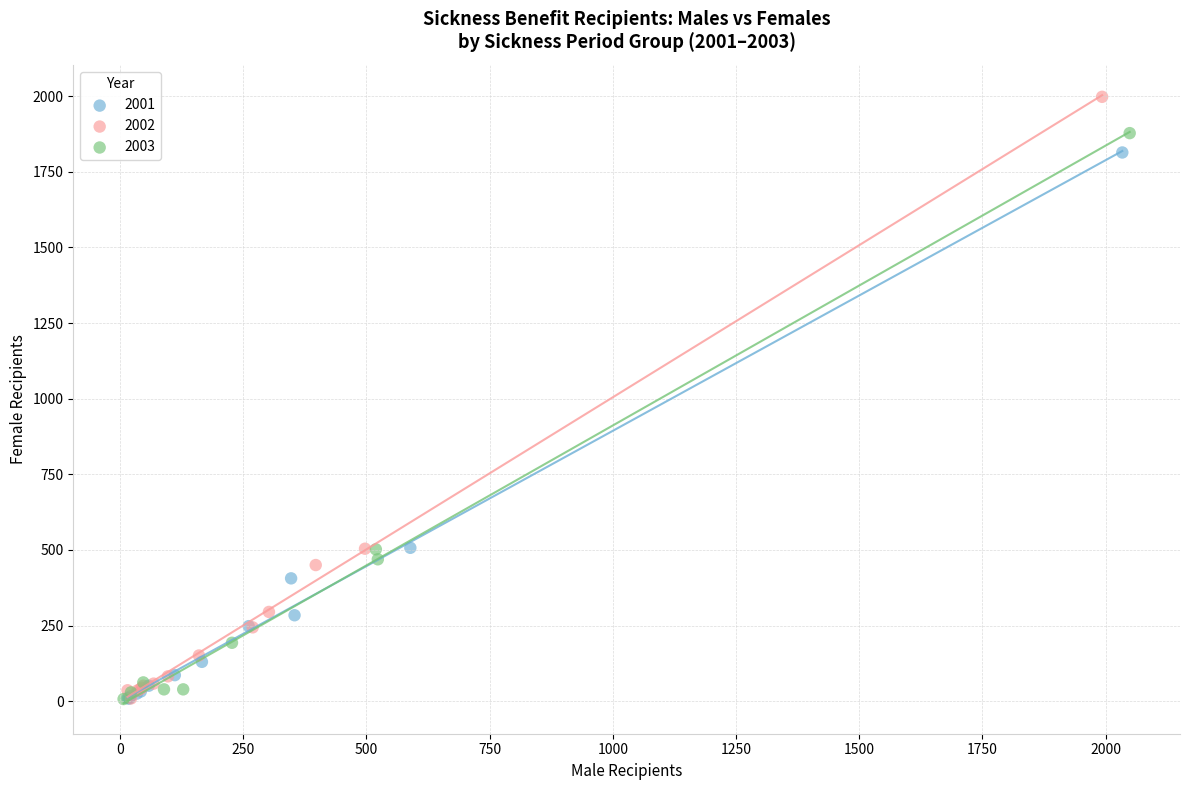

Which series contains the highest Y value?

2002